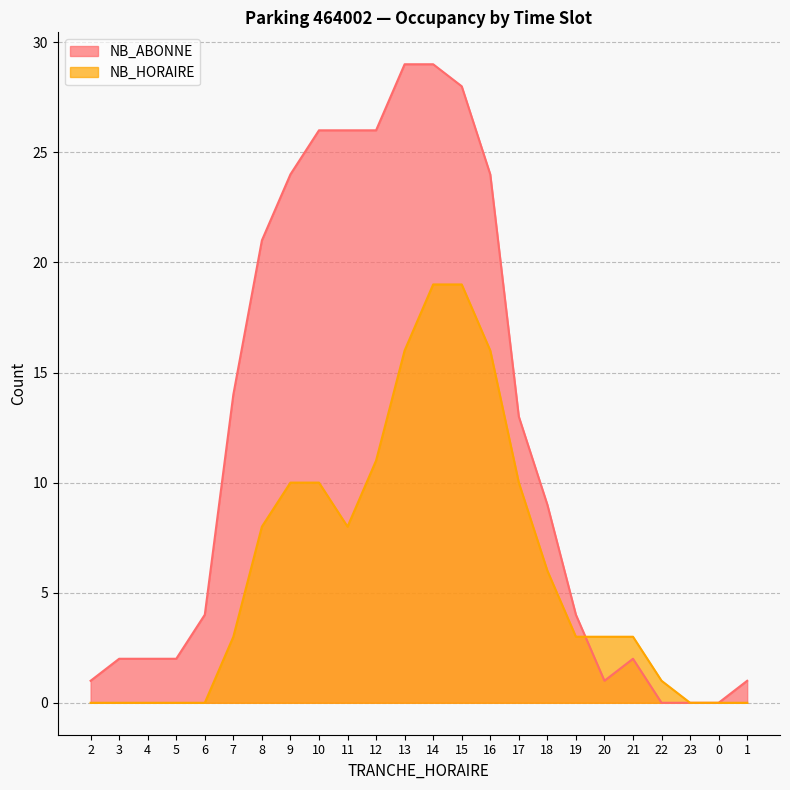

At which label is NB_ABONNE closest to 14?

7